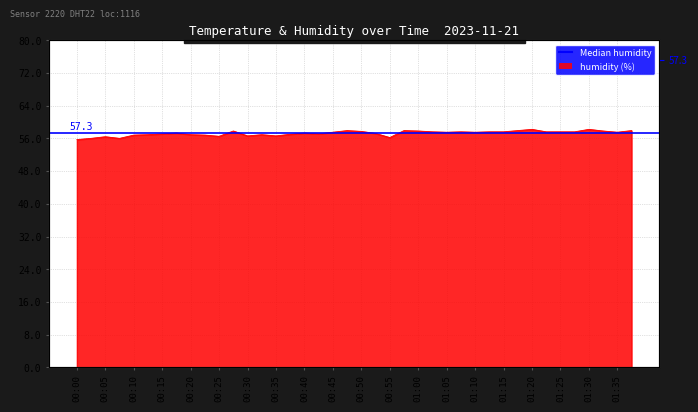

How many interior local peaks (higher than both neighbors) does the data have?

10